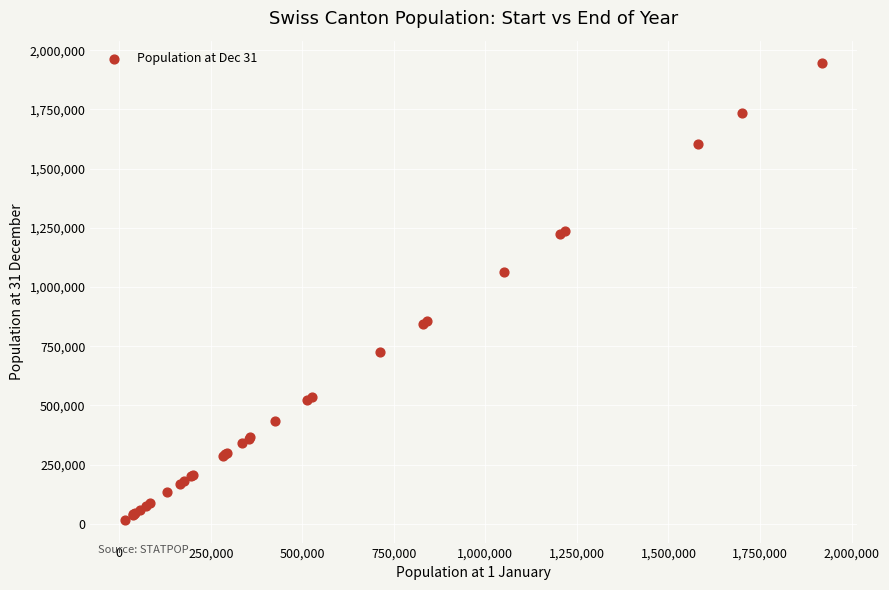

What Y value in the scatter plot is closest to 980428?

1063215